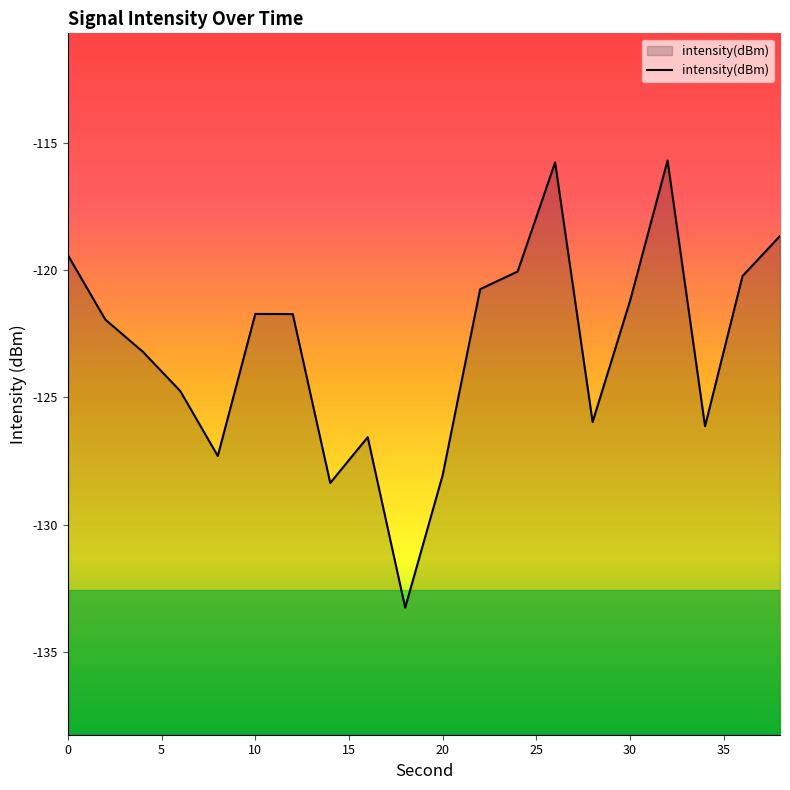

What is the minimum value shown in the chart?

-133.3